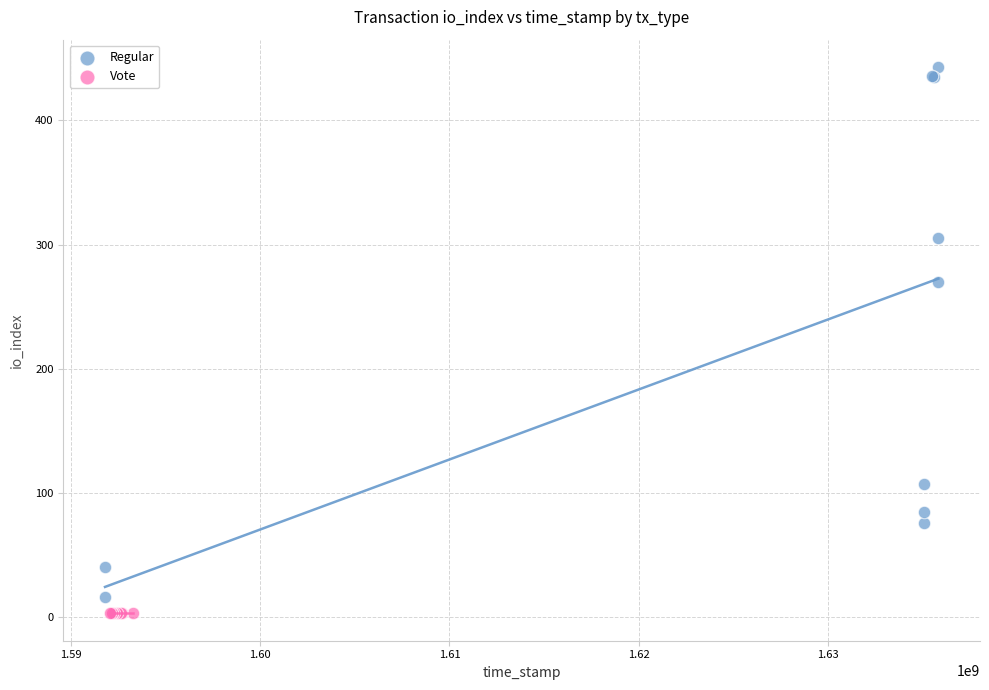

Which series contains the highest Y value?

Regular